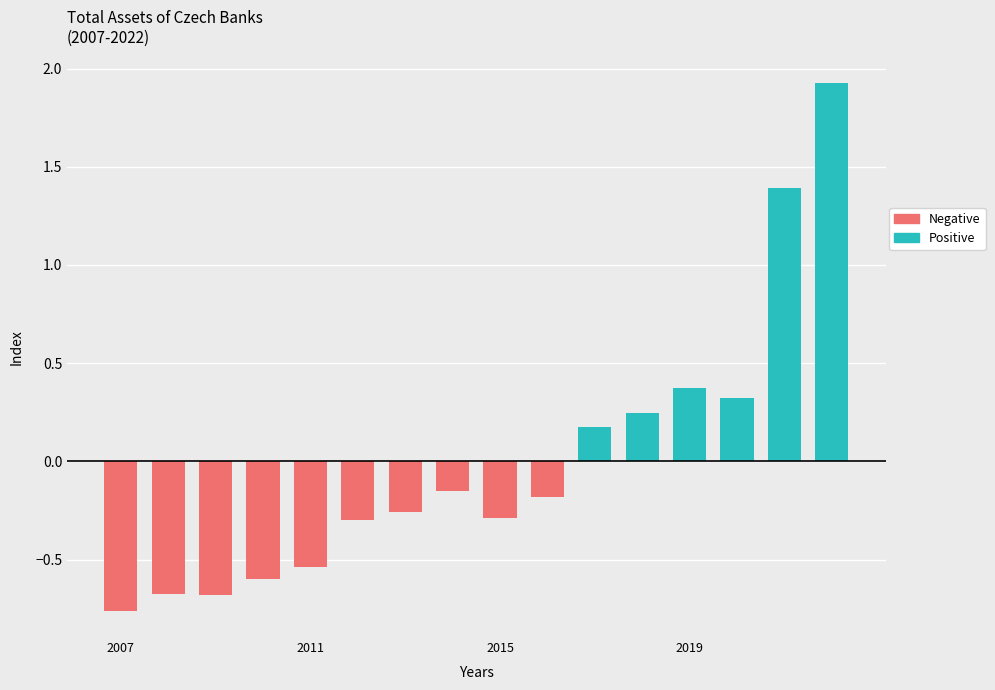

What is the total value across all series at 8?

-0.3